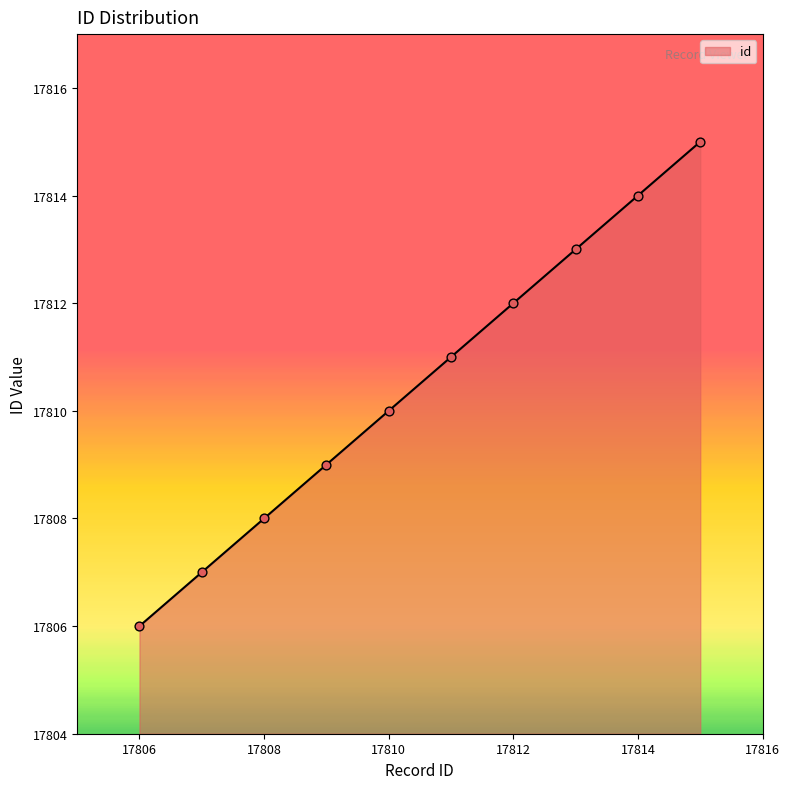

What is the difference between the maximum and minimum values?

9